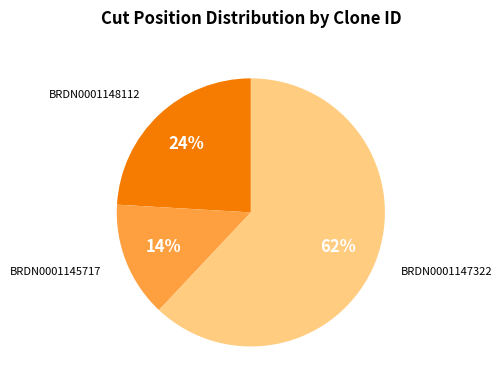

Is there a majority slice in this chart?

Yes